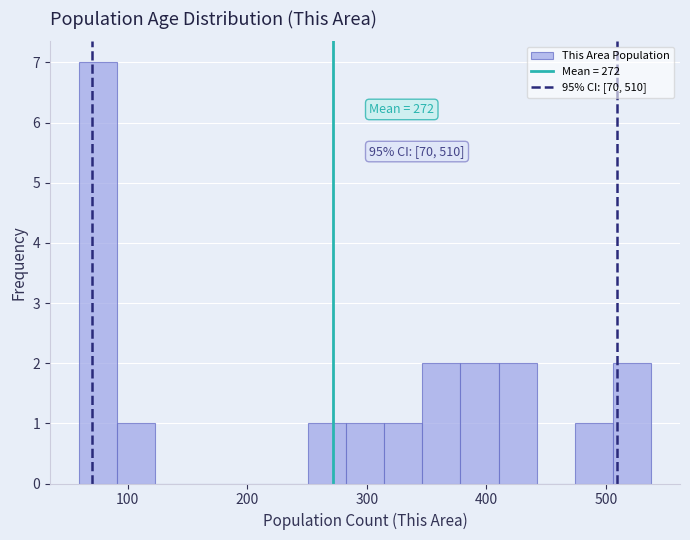

Around what value on the x-axis is the tallest bar? Give the approximate position of its centre, as read against the axis.

70